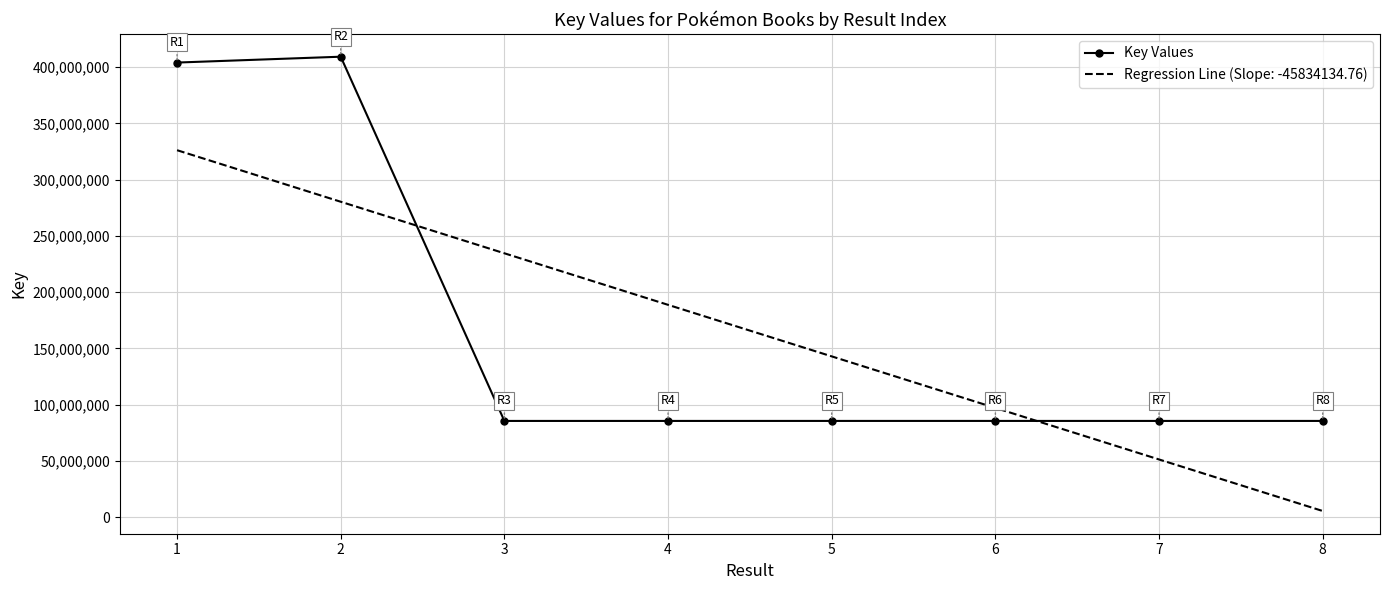

The value of Key Values at 7 is 19649976. True or false?

False